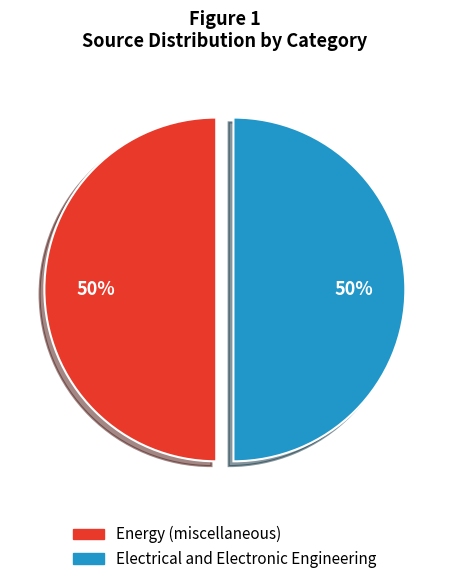

What percentage is the Energy (miscellaneous) slice, to the nearest percent?

50%